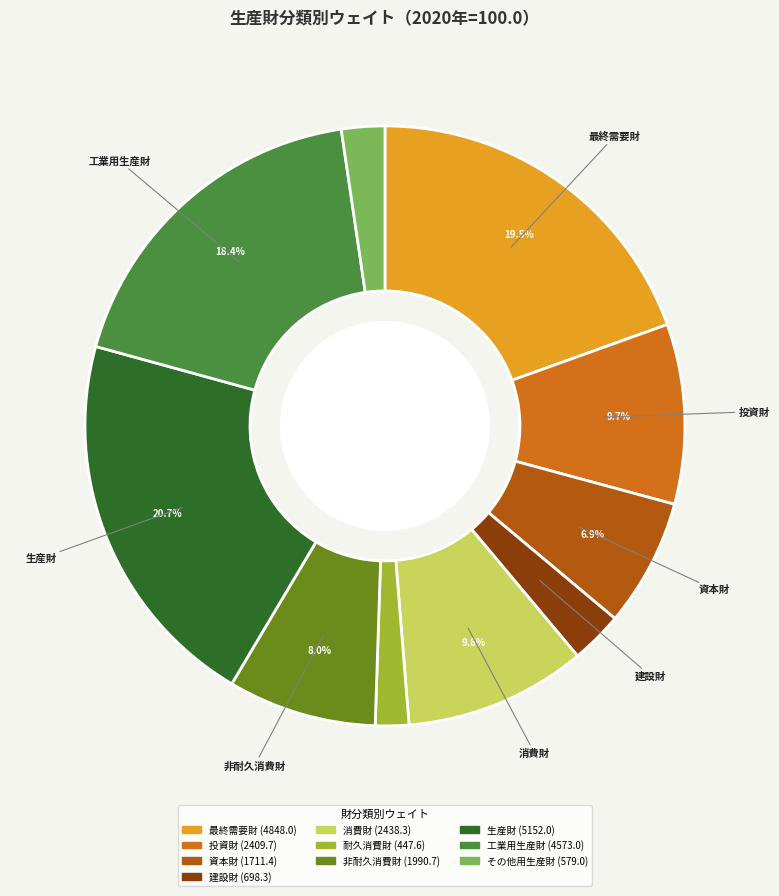

Which category has the smallest portion of the pie?

耐久消費財